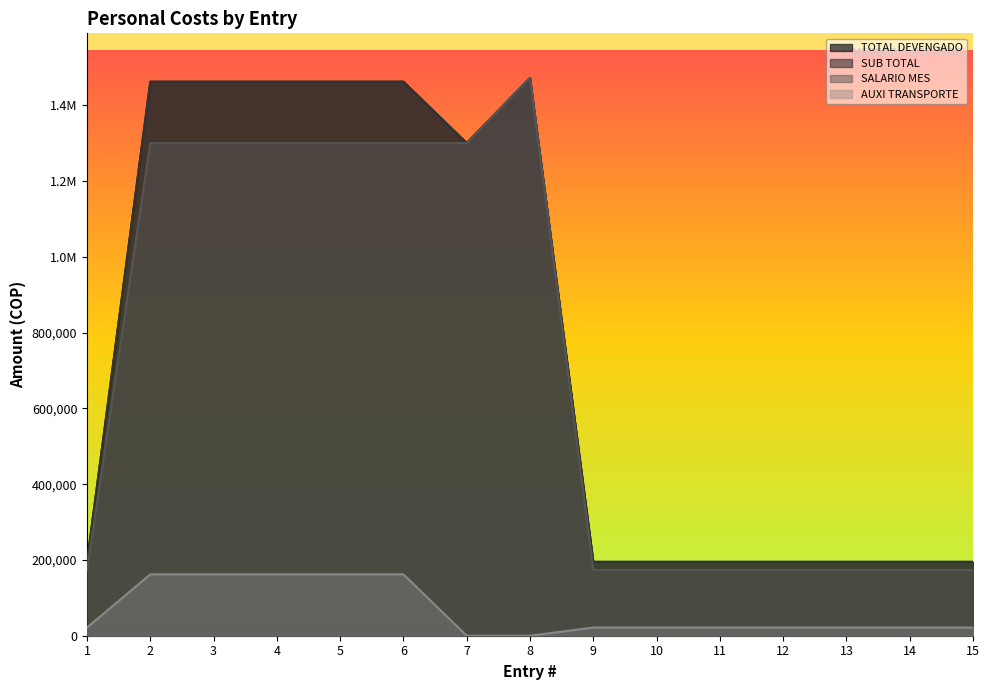

What is the spread (max minus min) of values at 9?

173333.3